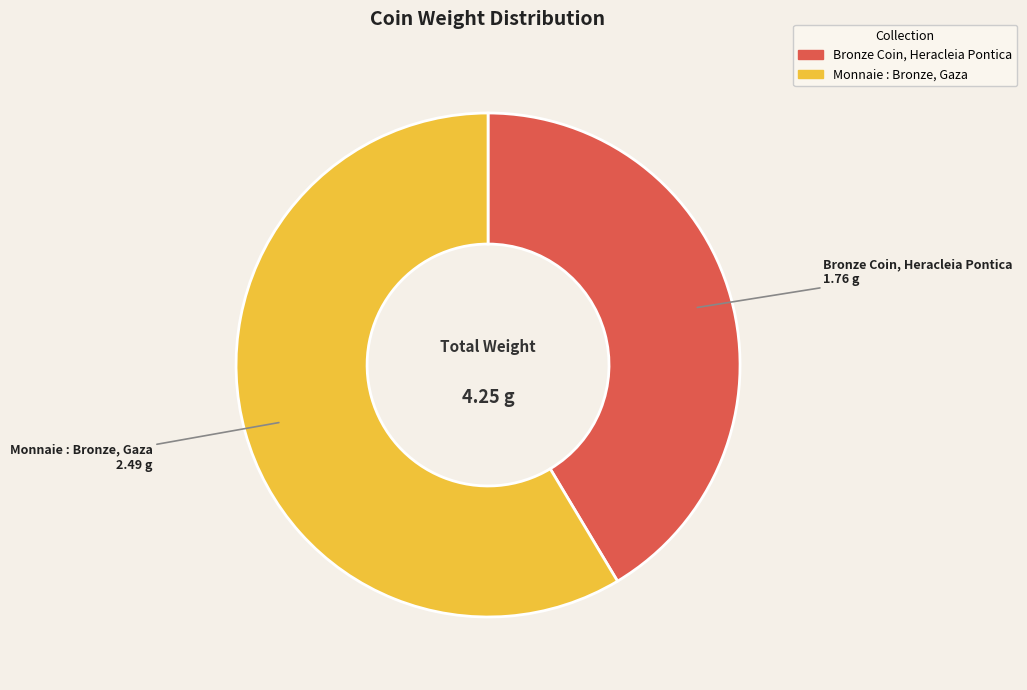

Do Bronze Coin, Heracleia Pontica and Monnaie : Bronze, Gaza together represent more than half of the pie?

Yes